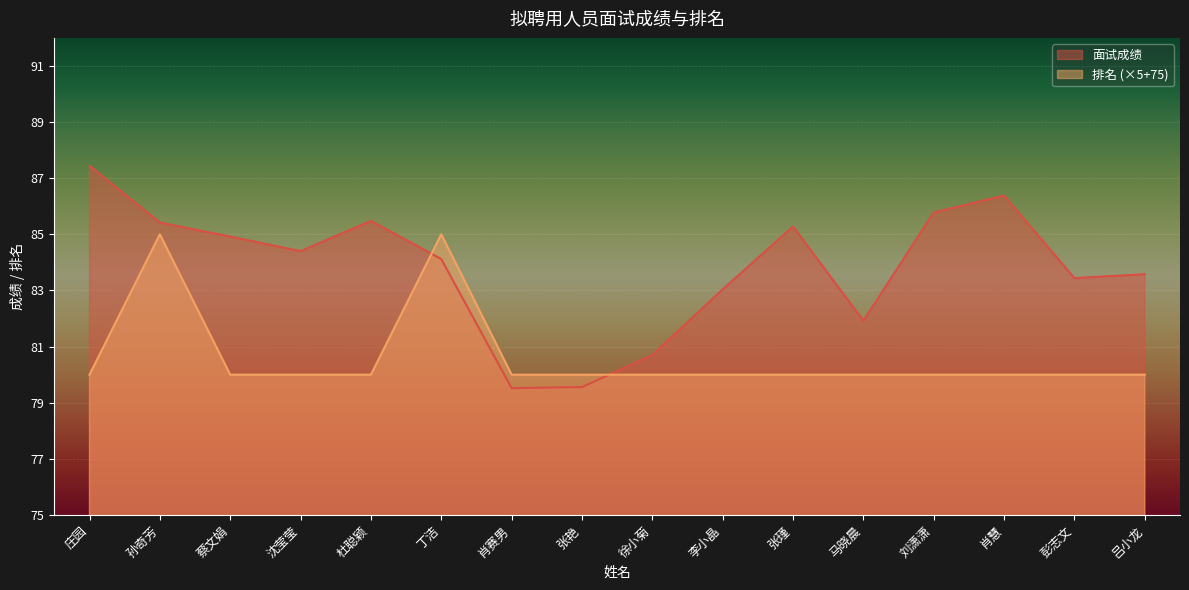

Is it true that 面试成绩 equals 140.7 at 庄园?

False